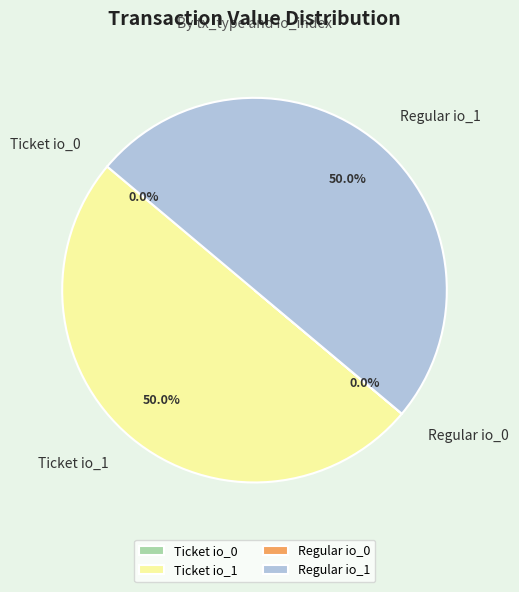

To the nearest percent, what is the average slice percentage?

25%